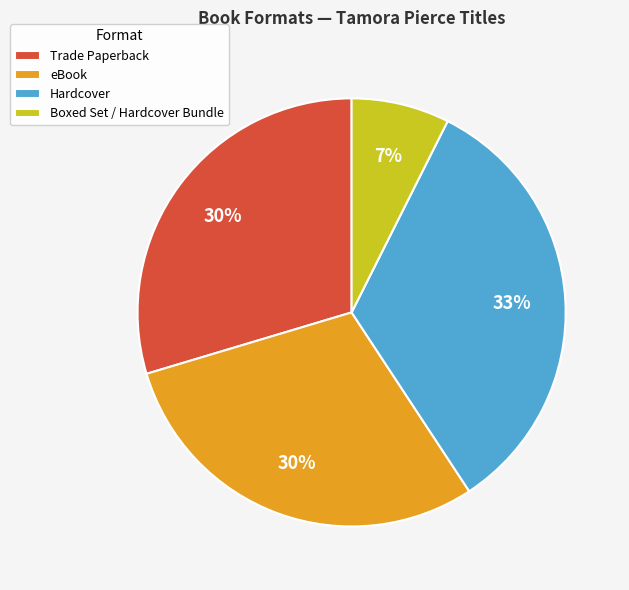

What percentage is the Hardcover slice, to the nearest percent?

33%